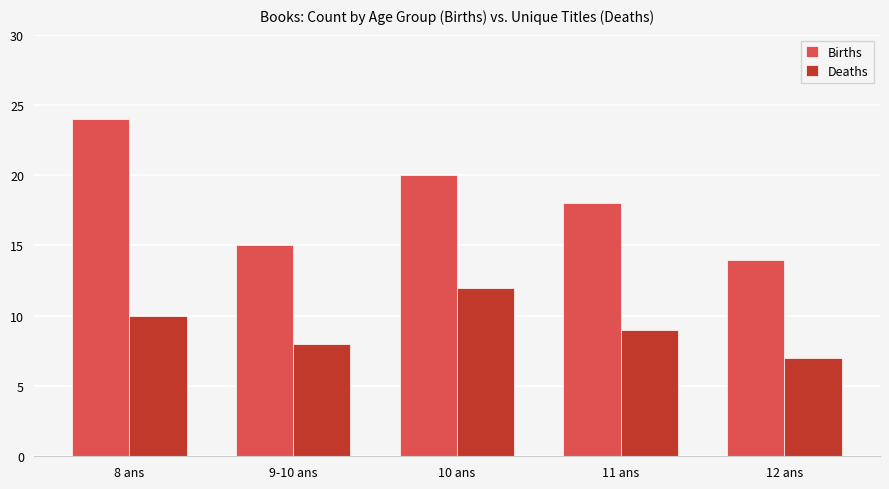

Which category has the highest value in the Births series?

8 ans